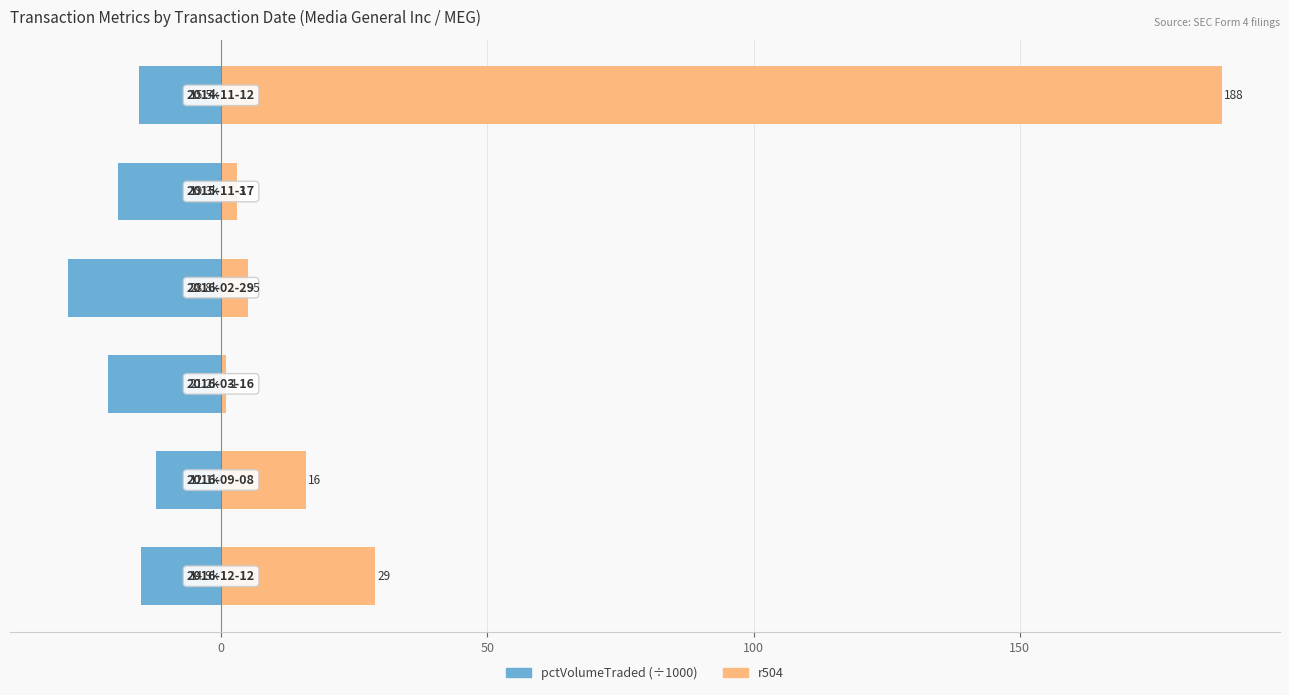

Are the bars horizontal?

Yes